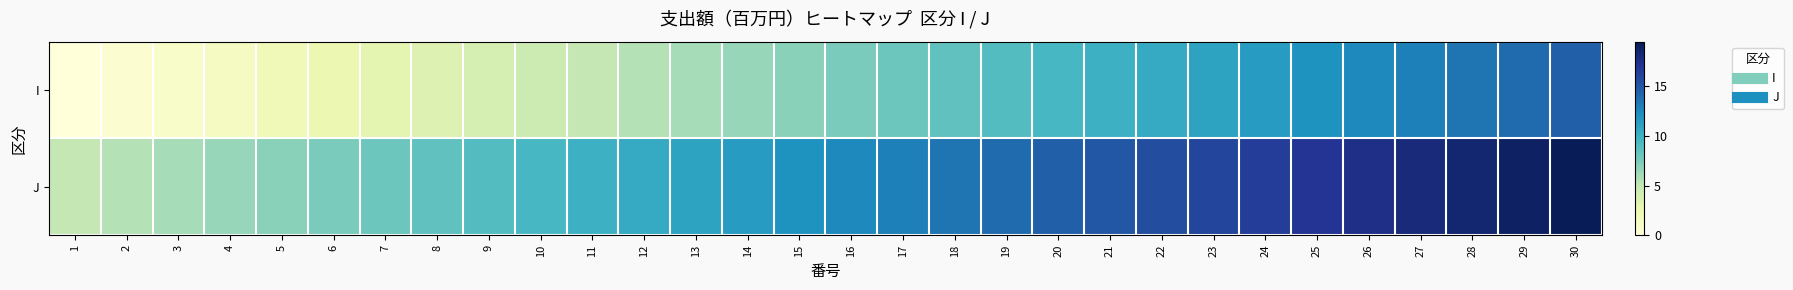

Reading right to left, list all the values displayed in this chart.

I: 30=14.5	29=14.0	28=13.5	27=13.0	26=12.5	25=12.0	24=11.5	23=11.0	22=10.5	21=10.0	20=9.5	19=9.0	18=8.5	17=8.0	16=7.5	15=7.0	14=6.5	13=6.0	12=5.5	11=5.0	10=4.5	9=4.0	8=3.5	7=3.0	6=2.5	5=2.0	4=1.5	3=1.0	2=0.5	1=0.0
J: 30=19.5	29=19.0	28=18.5	27=18.0	26=17.5	25=17.0	24=16.5	23=16.0	22=15.5	21=15.0	20=14.5	19=14.0	18=13.5	17=13.0	16=12.5	15=12.0	14=11.5	13=11.0	12=10.5	11=10.0	10=9.5	9=9.0	8=8.5	7=8.0	6=7.5	5=7.0	4=6.5	3=6.0	2=5.5	1=5.0